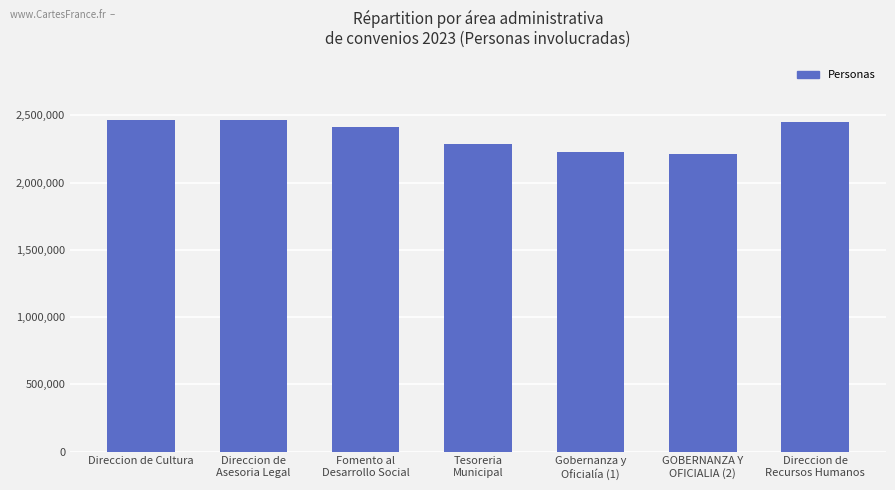

What is the label of the 7th bar from the right?

Direccion de Cultura